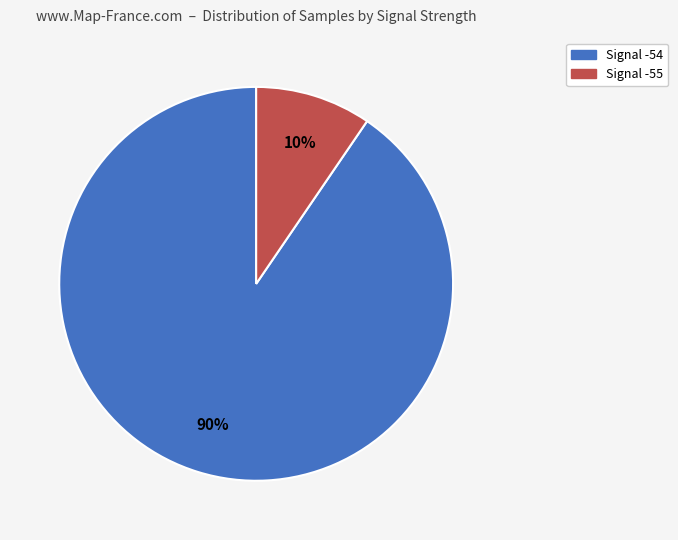

Count the number of slices in the pie.

2